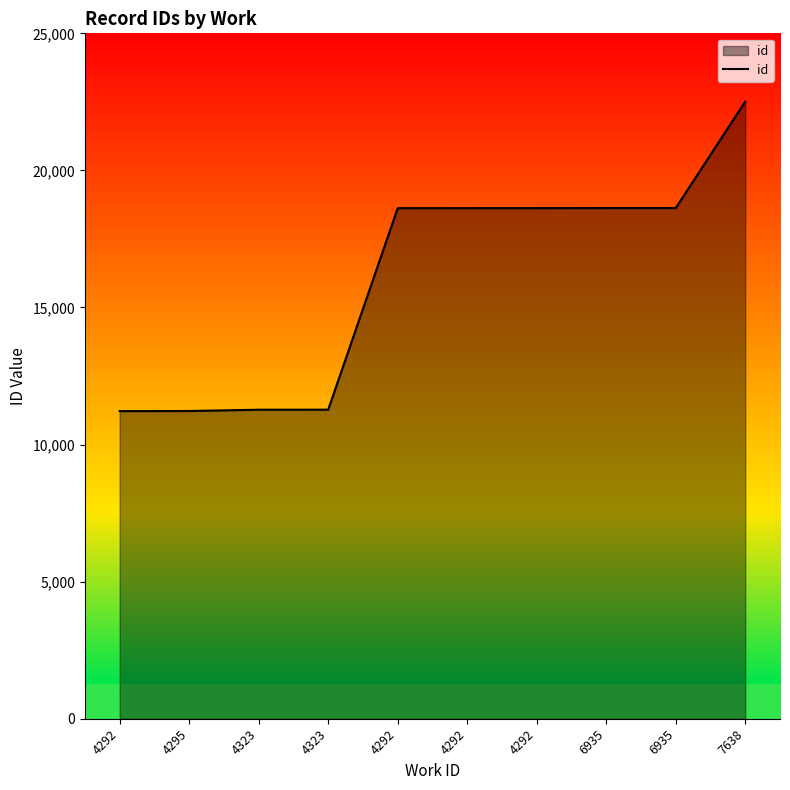

What is the difference between the second highest and minimum values?

7408